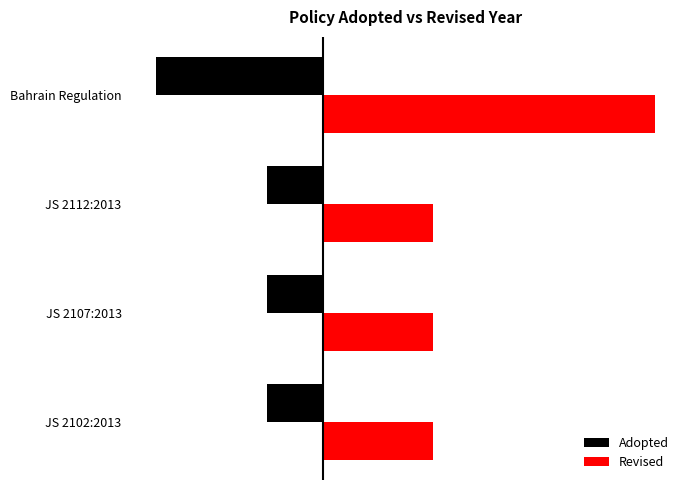

Which series has the largest total across all categories?

Revised